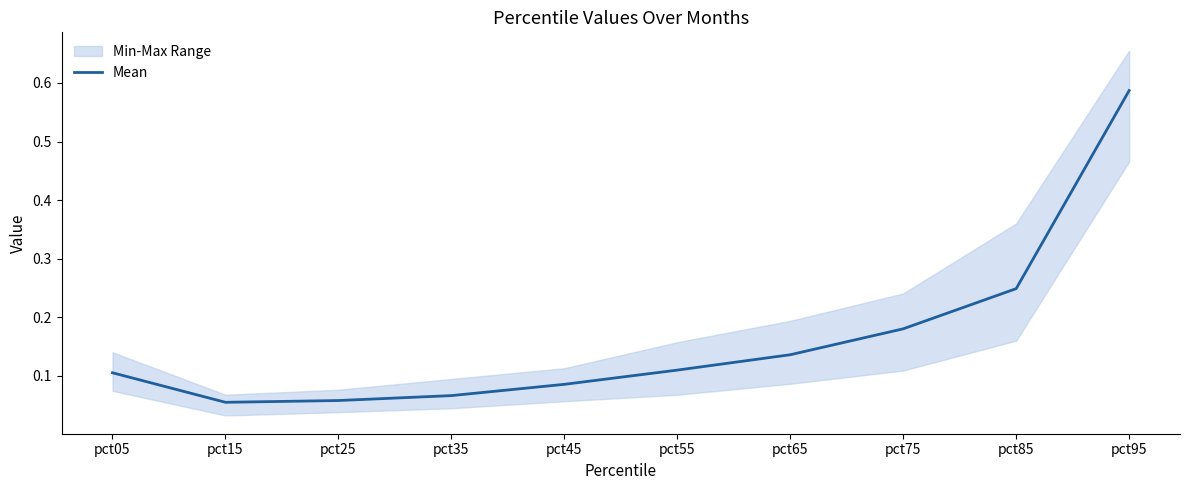

List the labels in order of value, largest first.

pct95, pct85, pct75, pct65, pct55, pct05, pct45, pct35, pct25, pct15